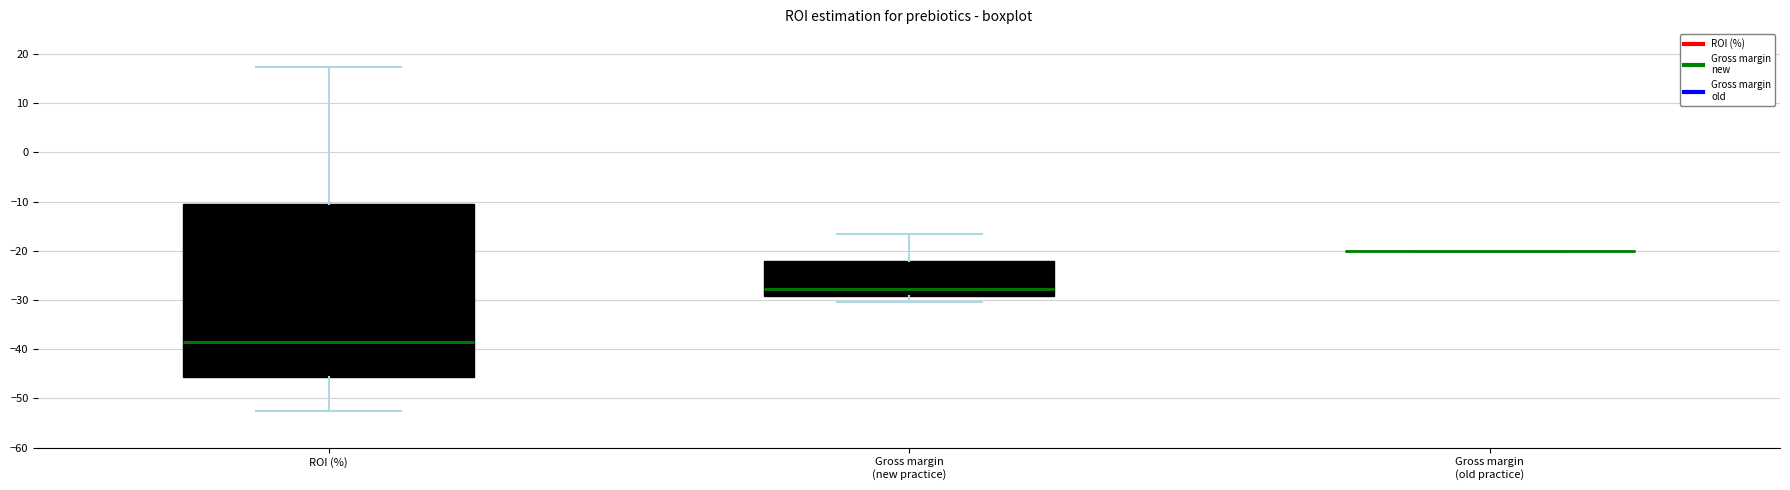

Reading left to right, transcribe this box plot: for each box, give where its median line is, the range the box spans, and where its two whiskers end, as read against the y-axis. The values are not printed on the chart, so give them approximately, as read against the axis.

ROI (%): median -39, box -46 to -11, whiskers -53 to 17
Gross margin (new practice): median -28, box -29 to -22, whiskers -31 to -17
Gross margin (old practice): box collapsed to a line at -20, whiskers -20 to -20